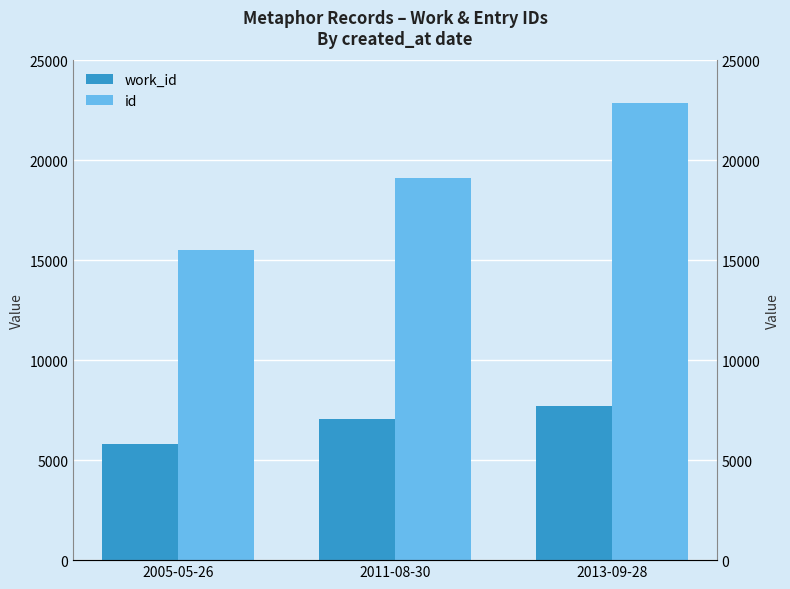

What value does the id series have at 2013-09-28, to the nearest 50?

22900